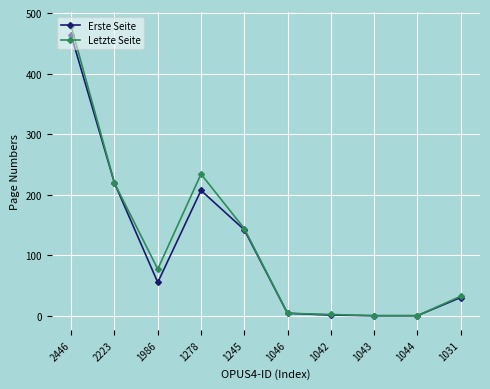

Is the value of Erste Seite at 1043 greater than the value of Letzte Seite at 1031?

No